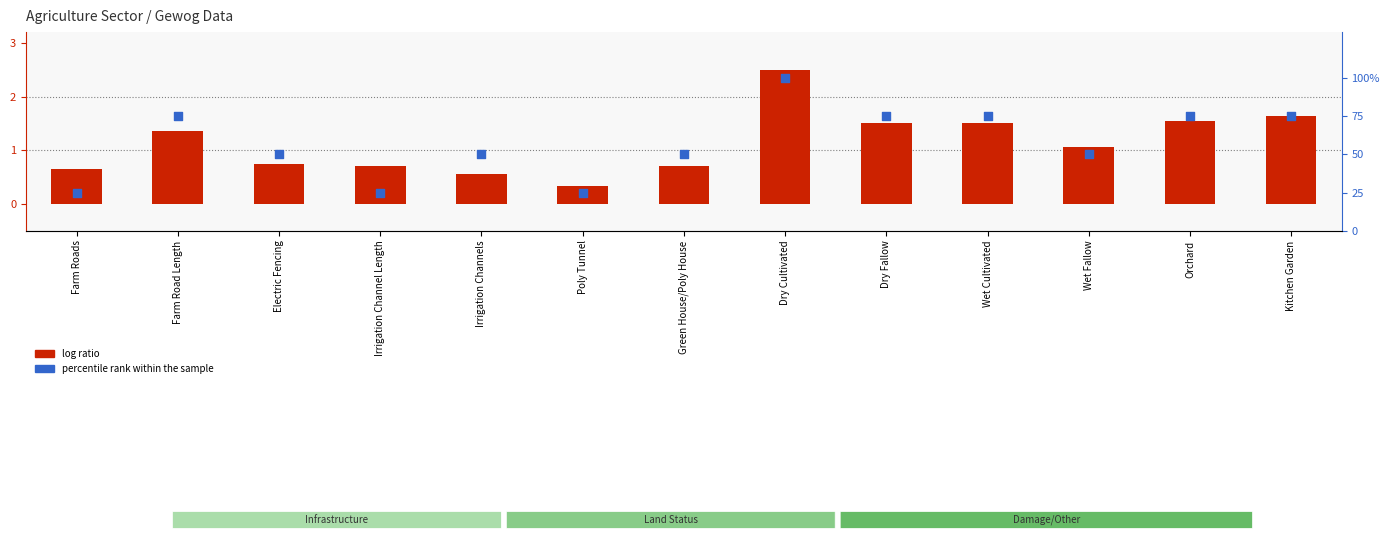

Which series reaches the minimum Y coordinate?

log ratio